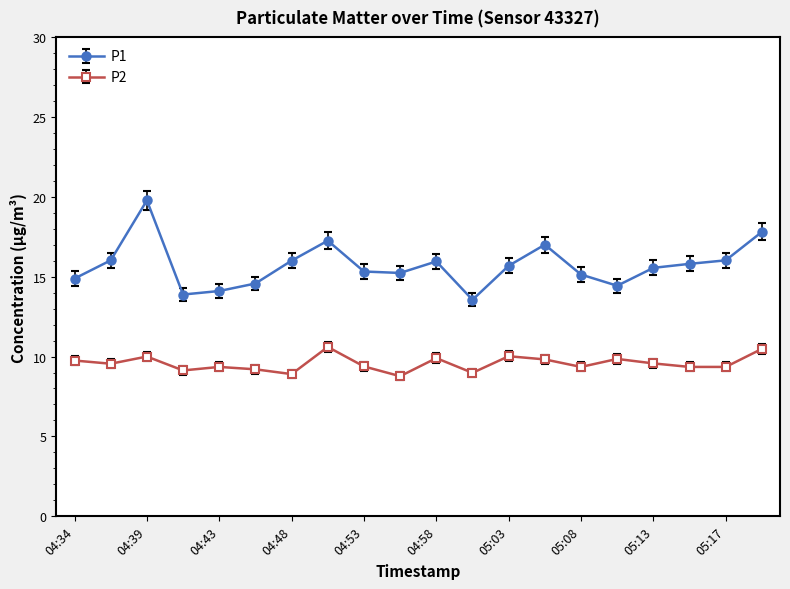

What is the value of the P2 point at the 2nd from the left?

9.6